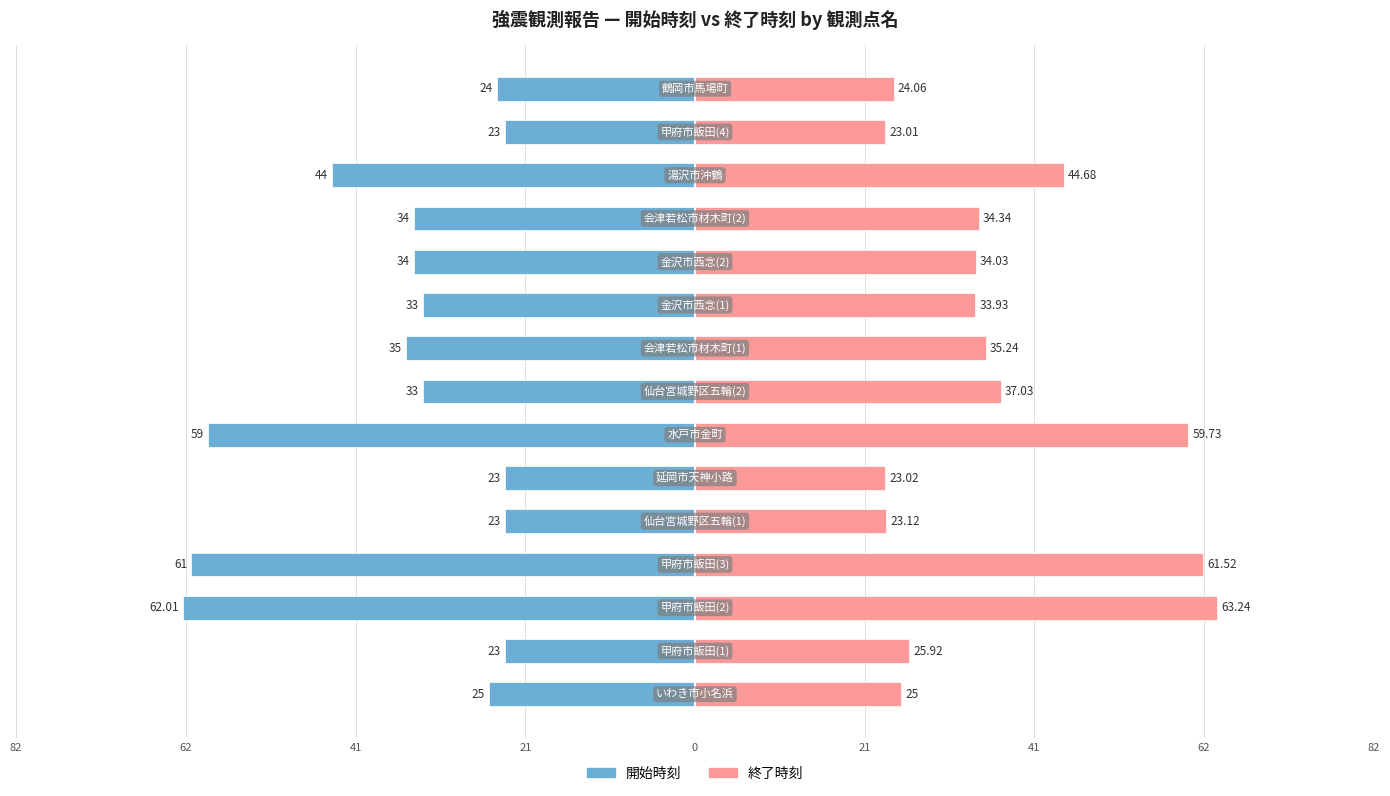

How many bars are there in each group?

2